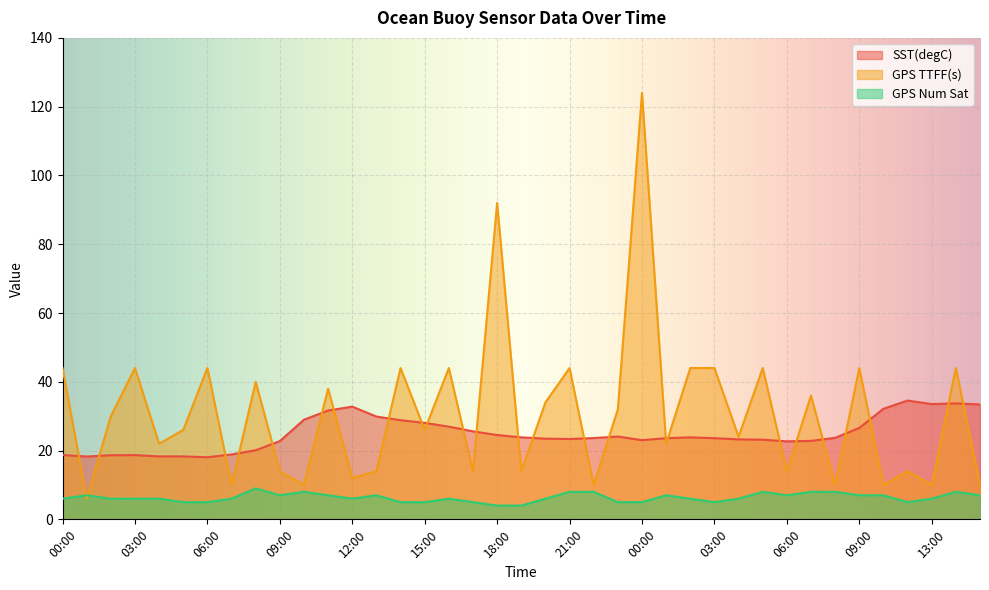

What is the sum of the SST(degC) values at 18:00 and 02:00?

43.2